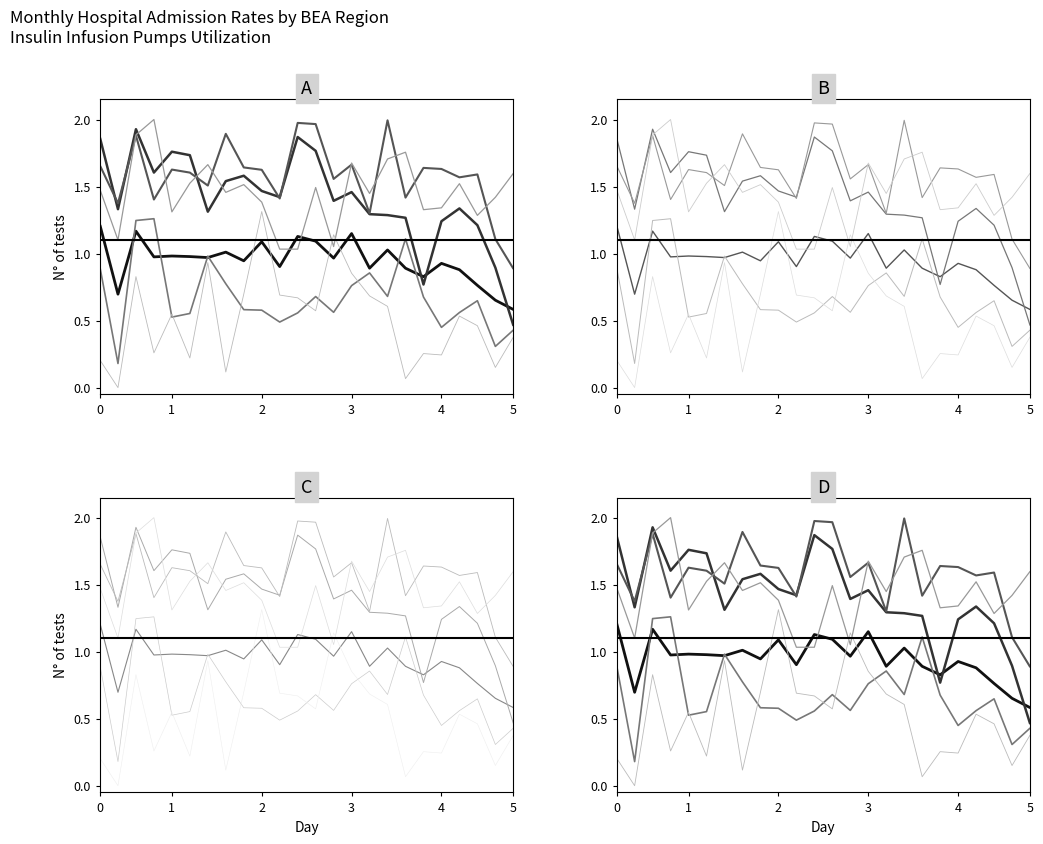

True or false: Far West R2RC has a value of 2.2 at 8.

False